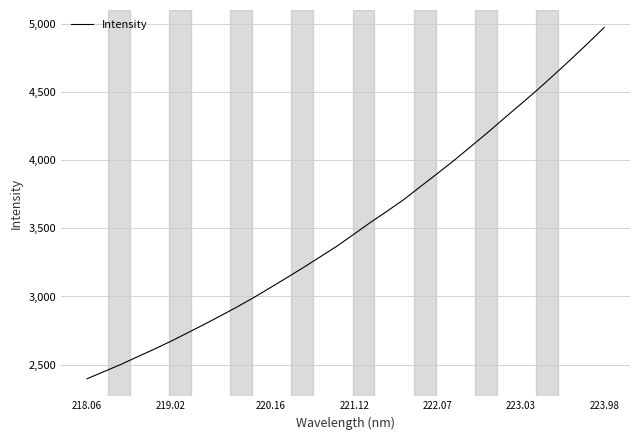

What is the minimum value shown in the chart?

2397.1